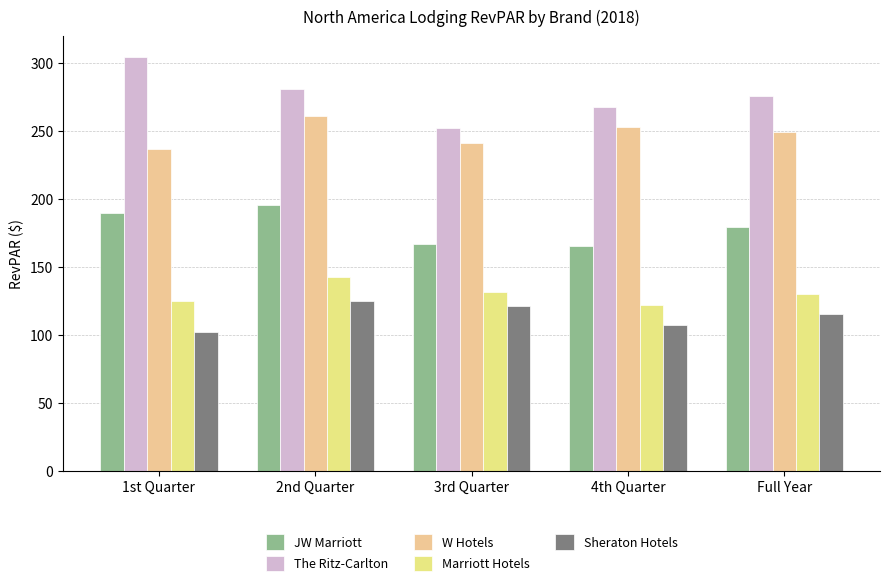

How many values in the Sheraton Hotels series are below 115?

2